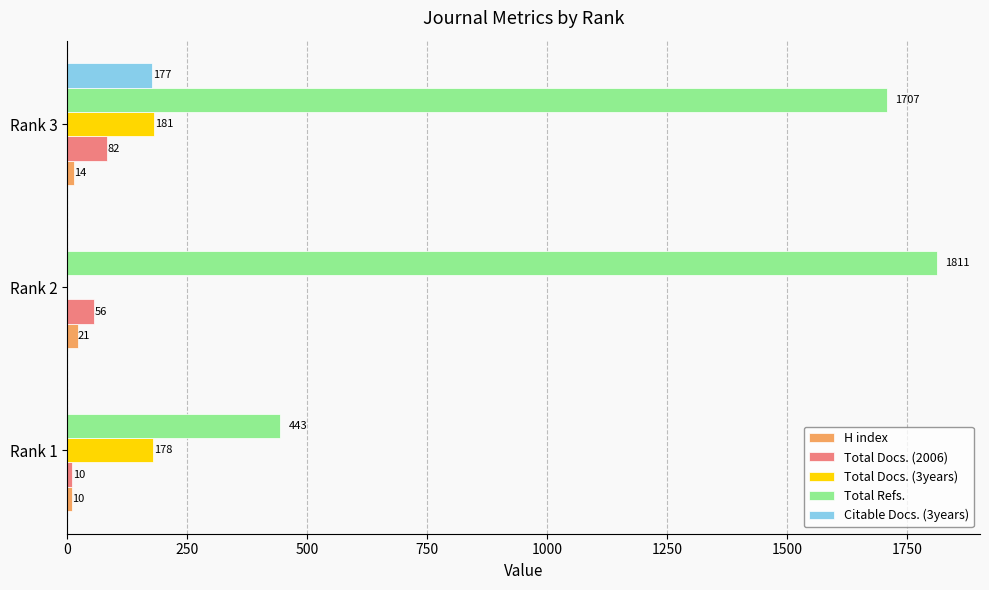

Which series changed the most between Rank 1 and Rank 2?

Total Refs.